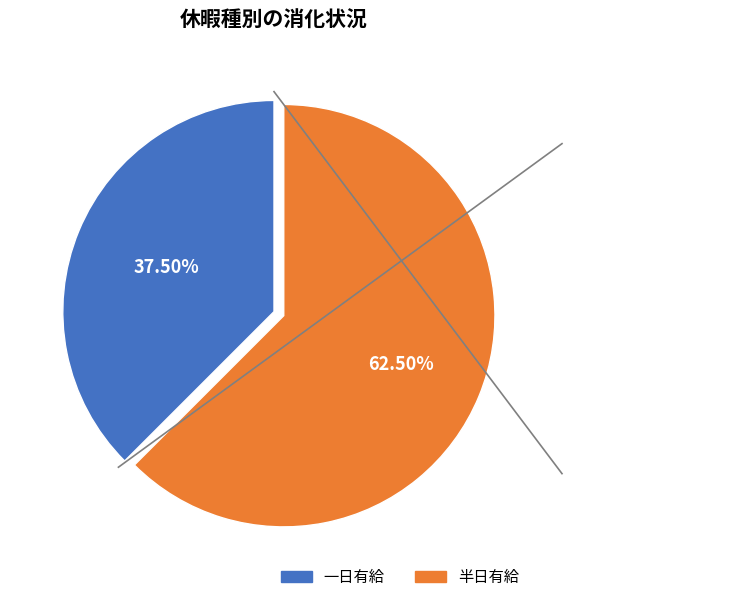

What is the ratio of the value at 半日有給 to the value at 一日有給?

1.7